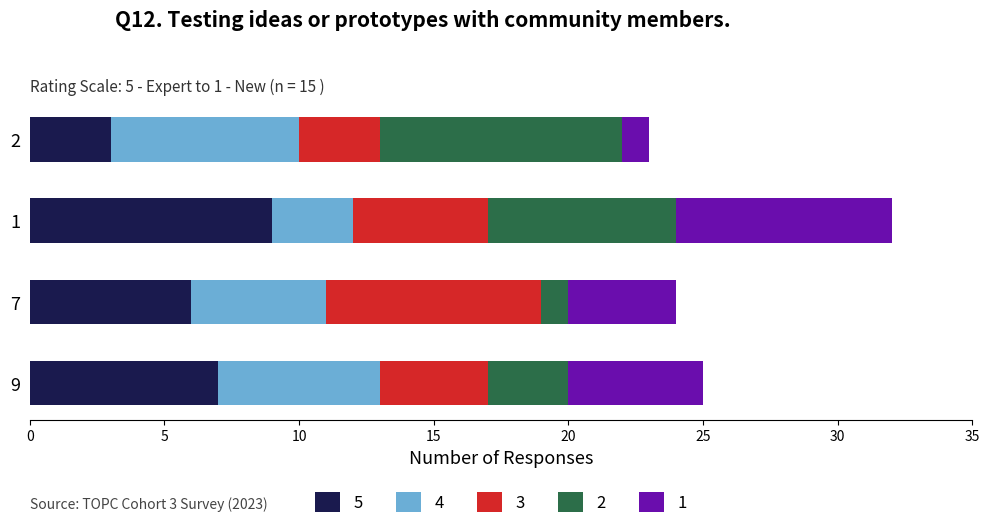

How many series are shown in this chart?

5